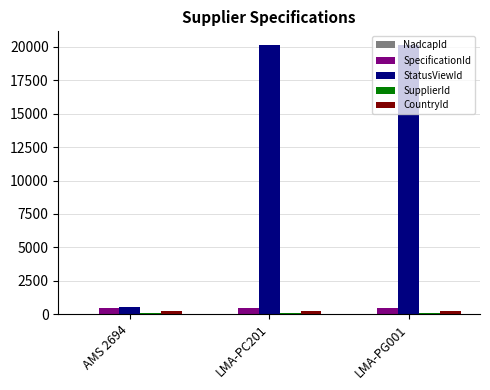

Which series changed the most between AMS 2694 and LMA-PC201?

StatusViewId